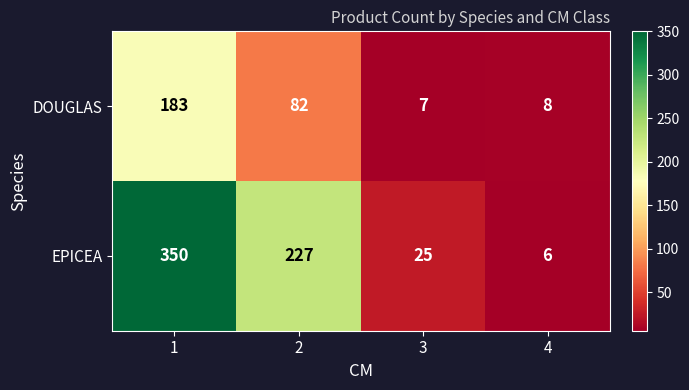

Rank the series by their maximum value, from highest to lowest.

EPICEA, DOUGLAS